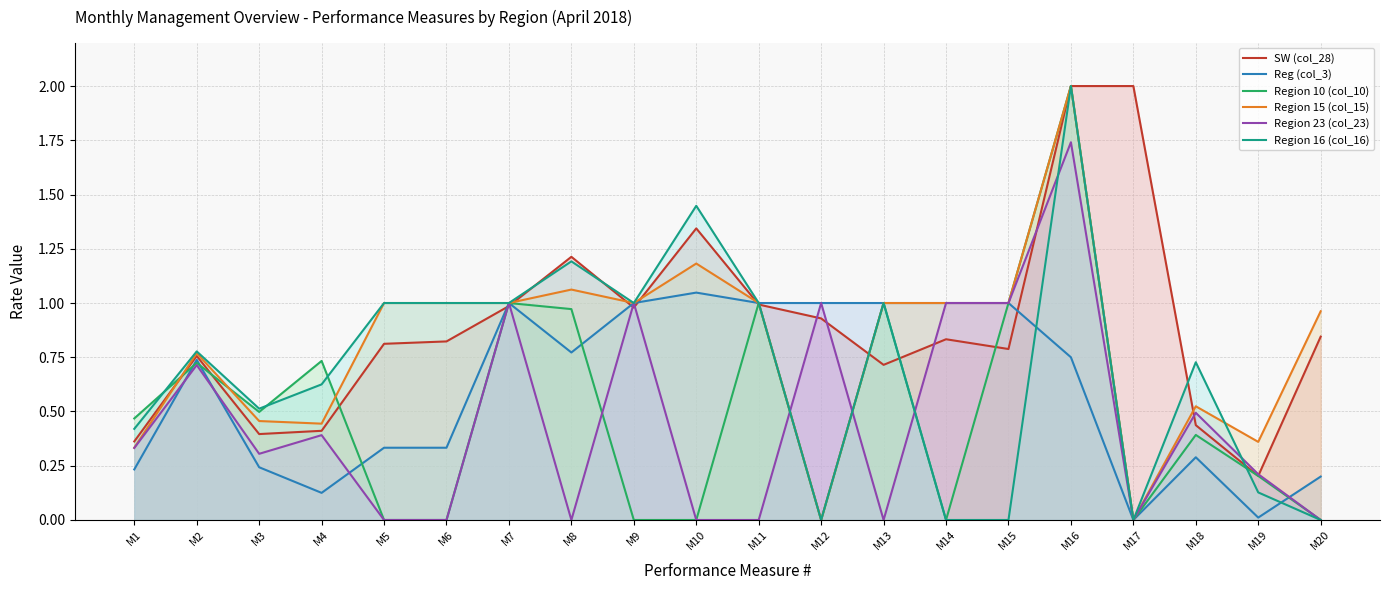

In Region 10 (col_10), how many points are higher than both neighbors (excluding endpoints)?

7